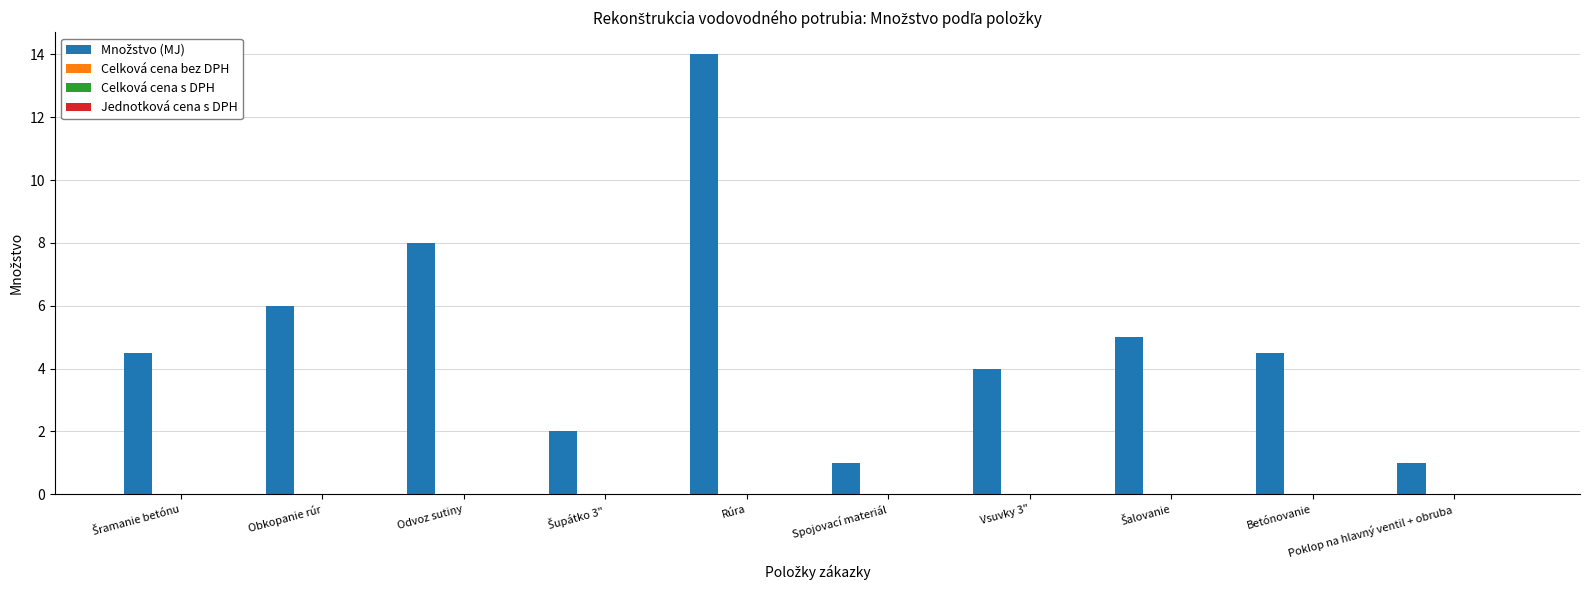

What is the value of the 2nd bar from the left?

6.0